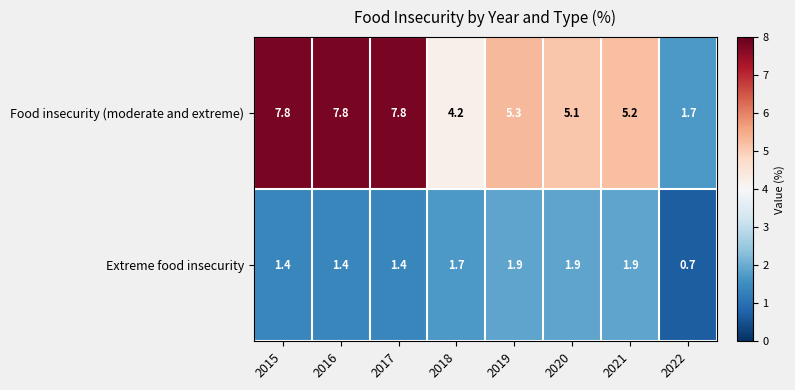

Reading left to right, extract all data points from this chart.

Food insecurity (moderate and extreme): 7.8	7.8	7.8	4.2	5.3	5.1	5.2	1.7
Extreme food insecurity: 1.4	1.4	1.4	1.7	1.9	1.9	1.9	0.7